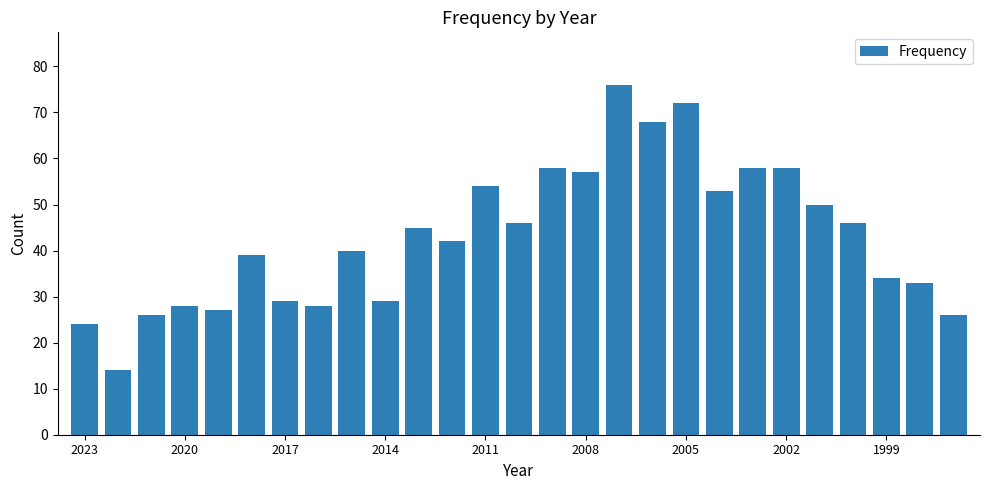

What is the value of the 2nd bar from the left?

14